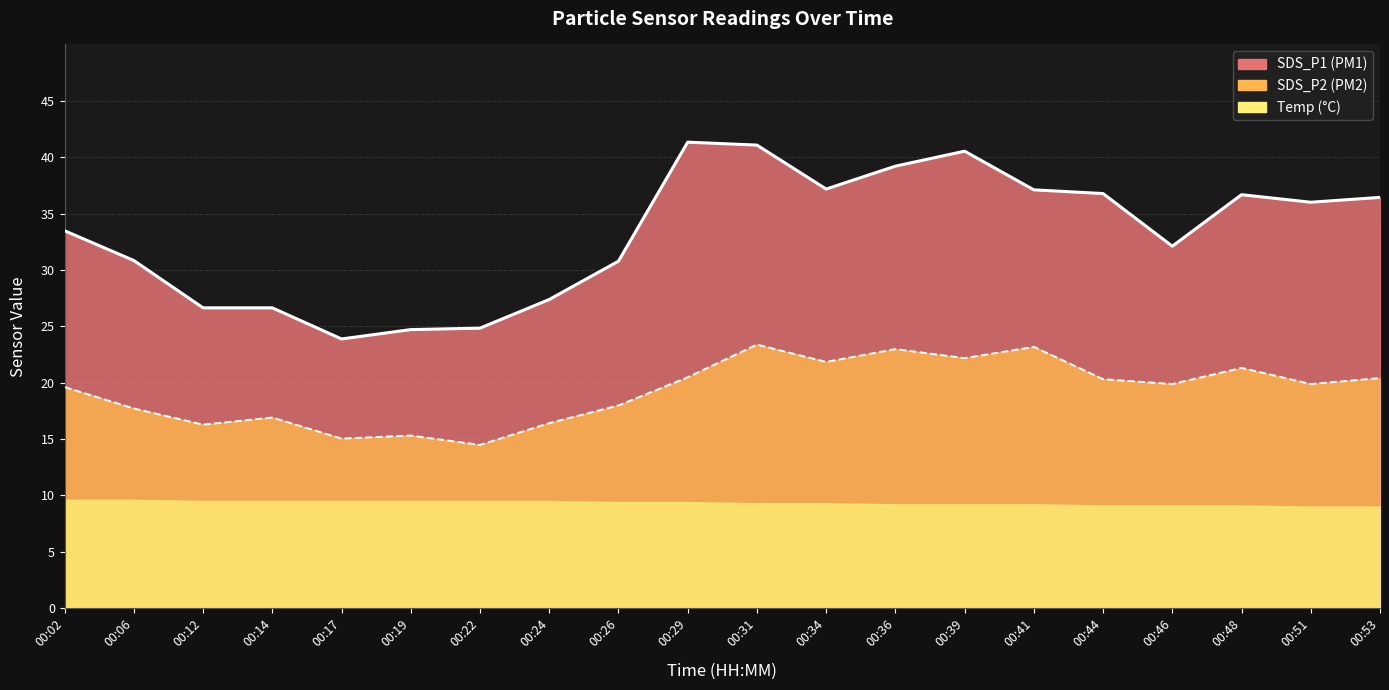

Which series has the largest range (max minus min)?

SDS_P1